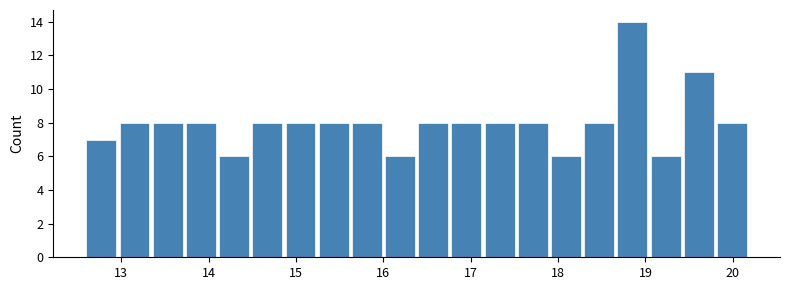

Read against the x-axis, roughly where is the centre of the tallest bar?

18.9